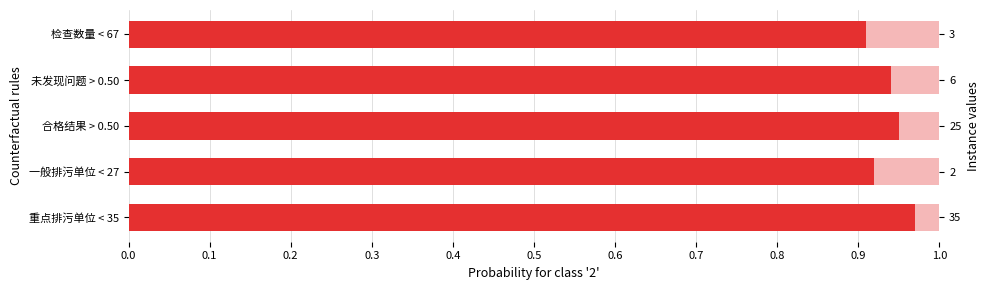

What is the value of the 3rd bar from the left?

0.9